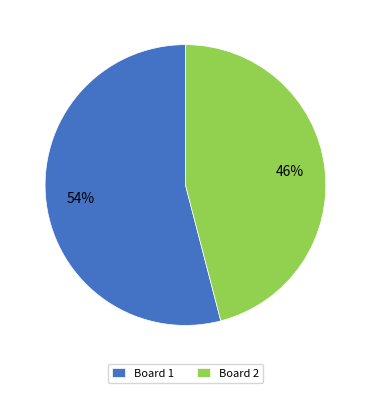

True or false: Board 2 accounts for 56% of the total.

False